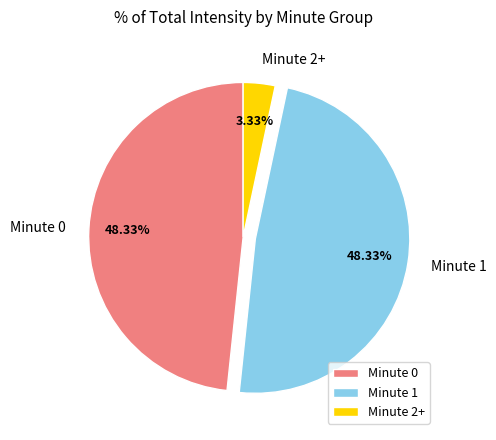

Between Minute 1 and Minute 2+, which is larger?

Minute 1